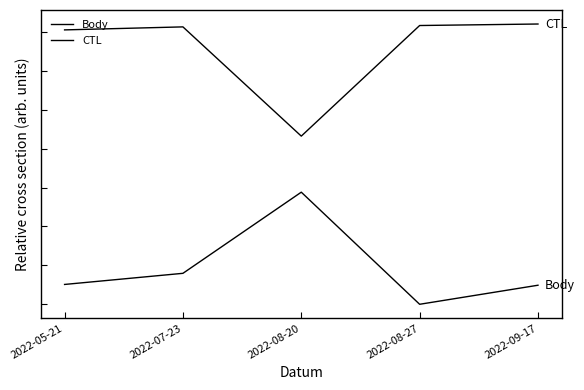

True or false: CTL and Body intersect in this chart.

False